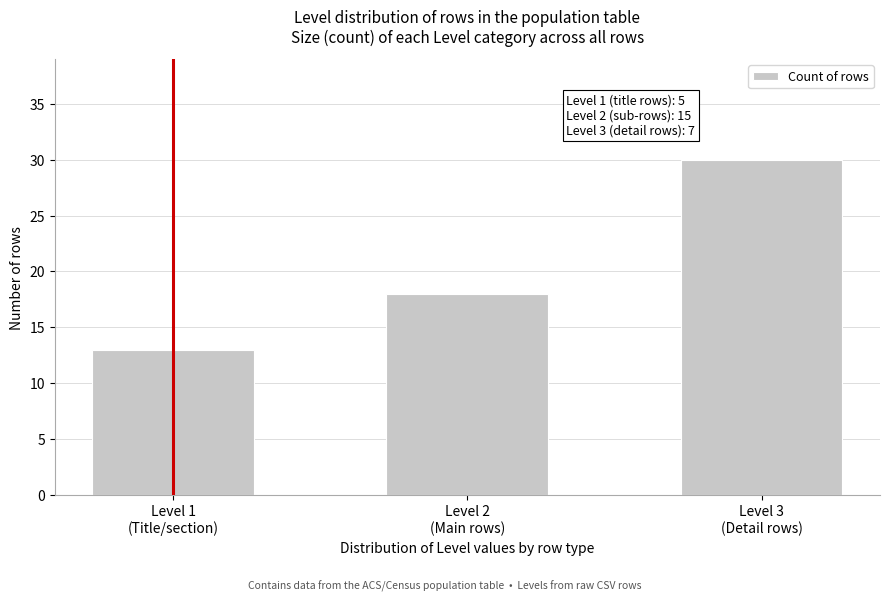

Reading left to right, list all the values displayed in this chart.

13	18	30